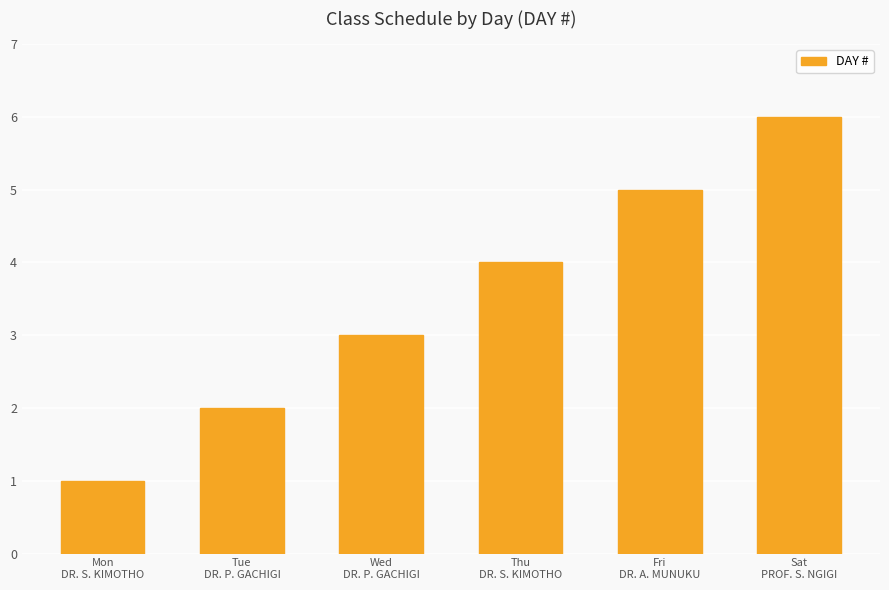

Reading left to right, what are all the values shown in this chart?

Mon
DR. S. KIMOTHO=1	Tue
DR. P. GACHIGI=2	Wed
DR. P. GACHIGI=3	Thu
DR. S. KIMOTHO=4	Fri
DR. A. MUNUKU=5	Sat
PROF. S. NGIGI=6